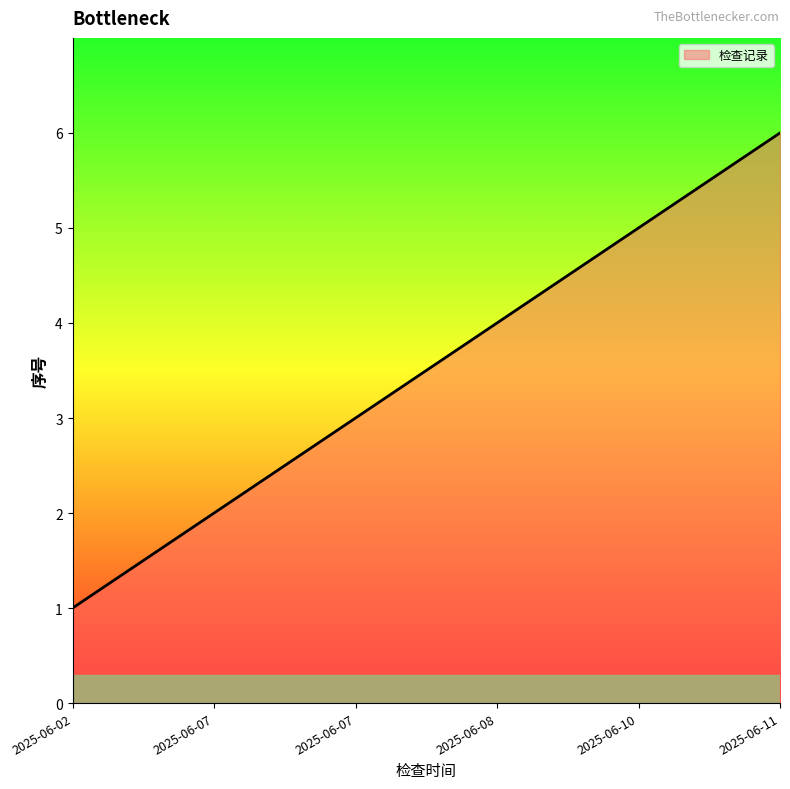

Count the values in the range 2 to 5.

4